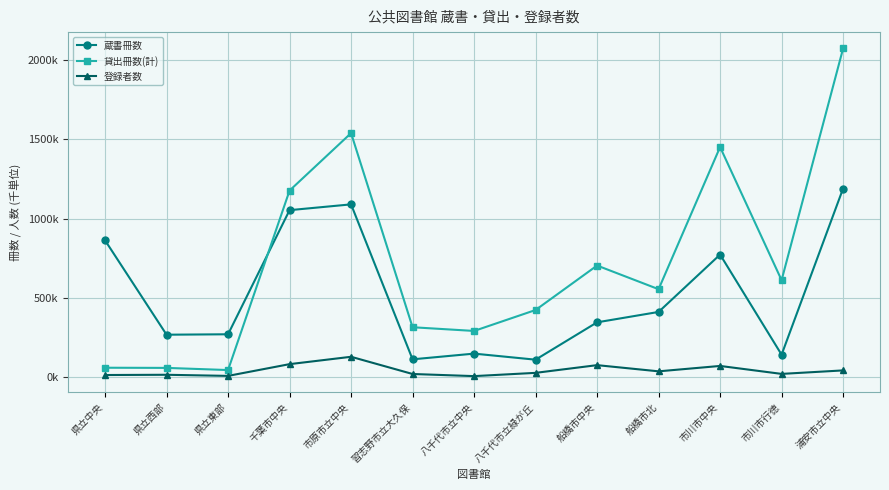

What are all the series names shown in the legend?

蔵書冊数, 貸出冊数(計), 登録者数